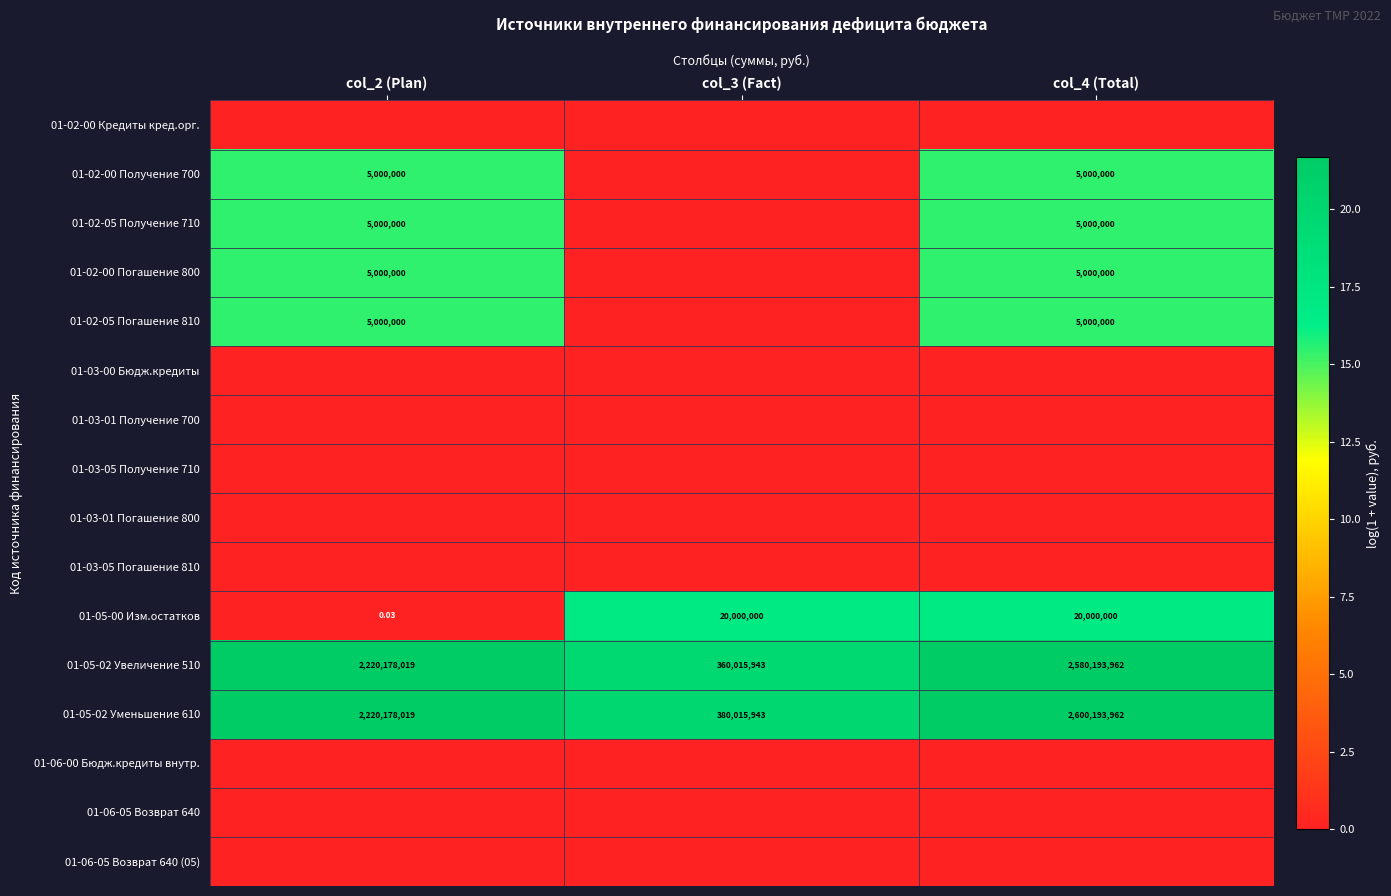

At which category does the chart reach its minimum across all series?

col_2 (Plan)